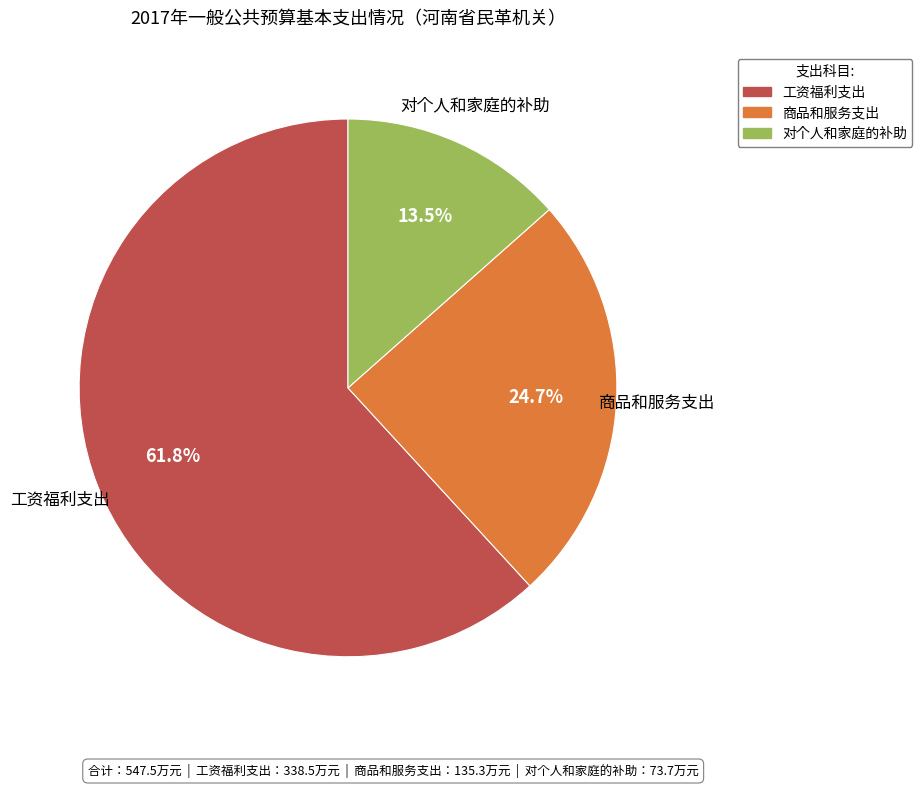

Which has a higher value, 商品和服务支出 or 对个人和家庭的补助?

商品和服务支出